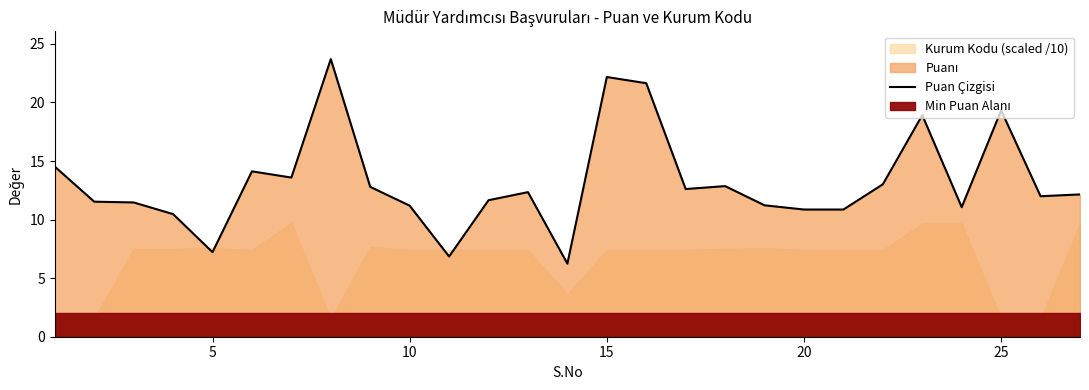

What is the value of the 3rd point from the left?

11.5